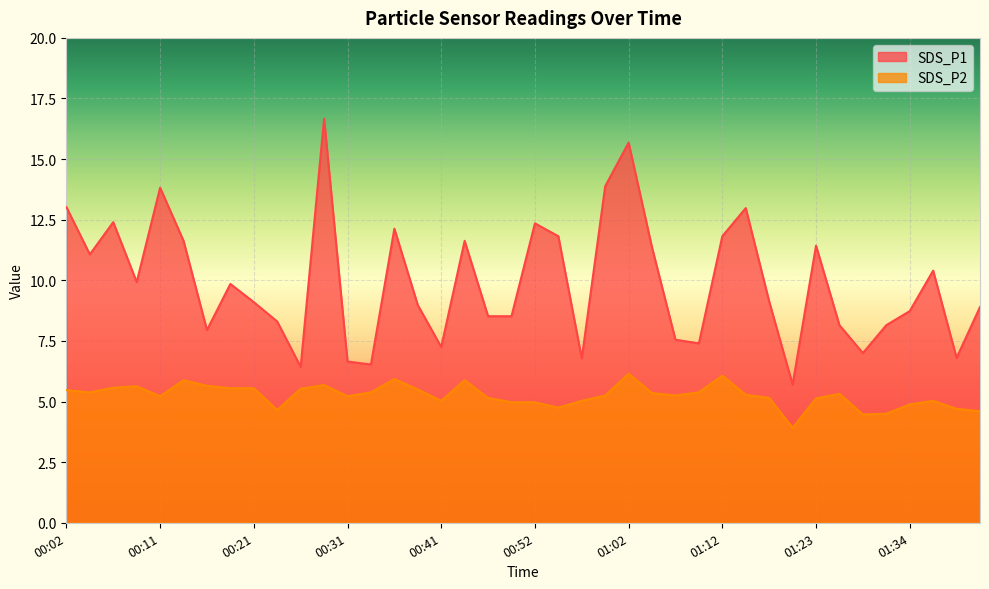

Reading left to right, extract all data points from this chart.

SDS_P1: 00:02=13.0	00:04=11.1	00:06=12.4	00:09=9.9	00:11=13.8	00:14=11.6	00:16=8.0	00:19=9.8	00:21=9.1	00:24=8.3	00:26=6.4	00:29=16.7	00:31=6.7	00:33=6.5	00:36=12.1	00:38=9.0	00:41=7.2	00:44=11.6	00:46=8.5	00:49=8.5	00:52=12.3	00:54=11.8	00:57=6.8	00:59=13.9	01:02=15.7	01:04=11.3	01:06=7.5	01:09=7.4	01:12=11.8	01:14=13.0	01:18=9.1	01:20=5.7	01:23=11.4	01:26=8.2	01:29=7.0	01:31=8.2	01:34=8.7	01:36=10.4	01:39=6.8	01:42=8.9
SDS_P2: 00:02=5.5	00:04=5.4	00:06=5.6	00:09=5.6	00:11=5.2	00:14=5.9	00:16=5.7	00:19=5.5	00:21=5.5	00:24=4.7	00:26=5.5	00:29=5.7	00:31=5.2	00:33=5.4	00:36=5.9	00:38=5.5	00:41=5.0	00:44=5.9	00:46=5.2	00:49=5.0	00:52=5.0	00:54=4.8	00:57=5.0	00:59=5.2	01:02=6.2	01:04=5.3	01:06=5.2	01:09=5.4	01:12=6.1	01:14=5.3	01:18=5.2	01:20=3.9	01:23=5.1	01:26=5.3	01:29=4.5	01:31=4.5	01:34=4.9	01:36=5.0	01:39=4.7	01:42=4.6